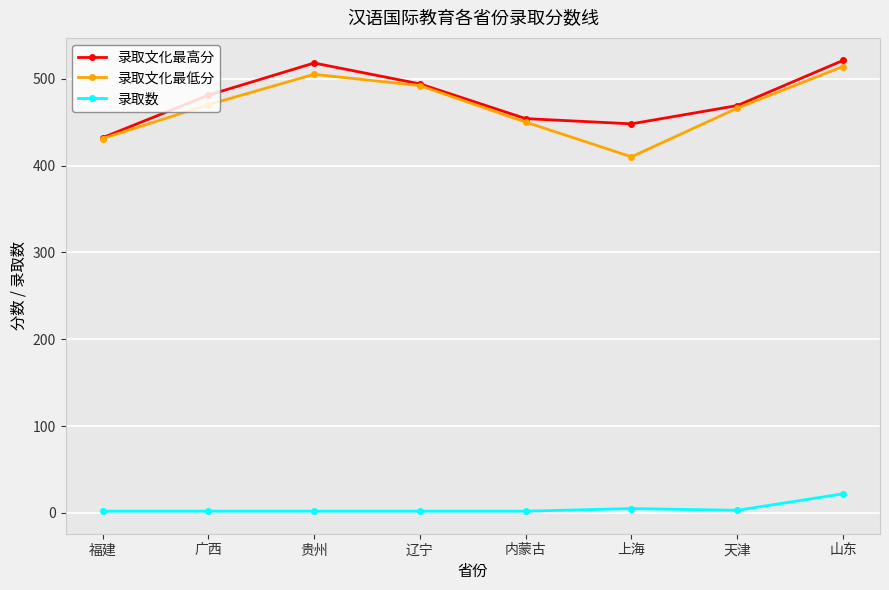

True or false: 录取数 and 录取文化最低分 cross at least once.

False